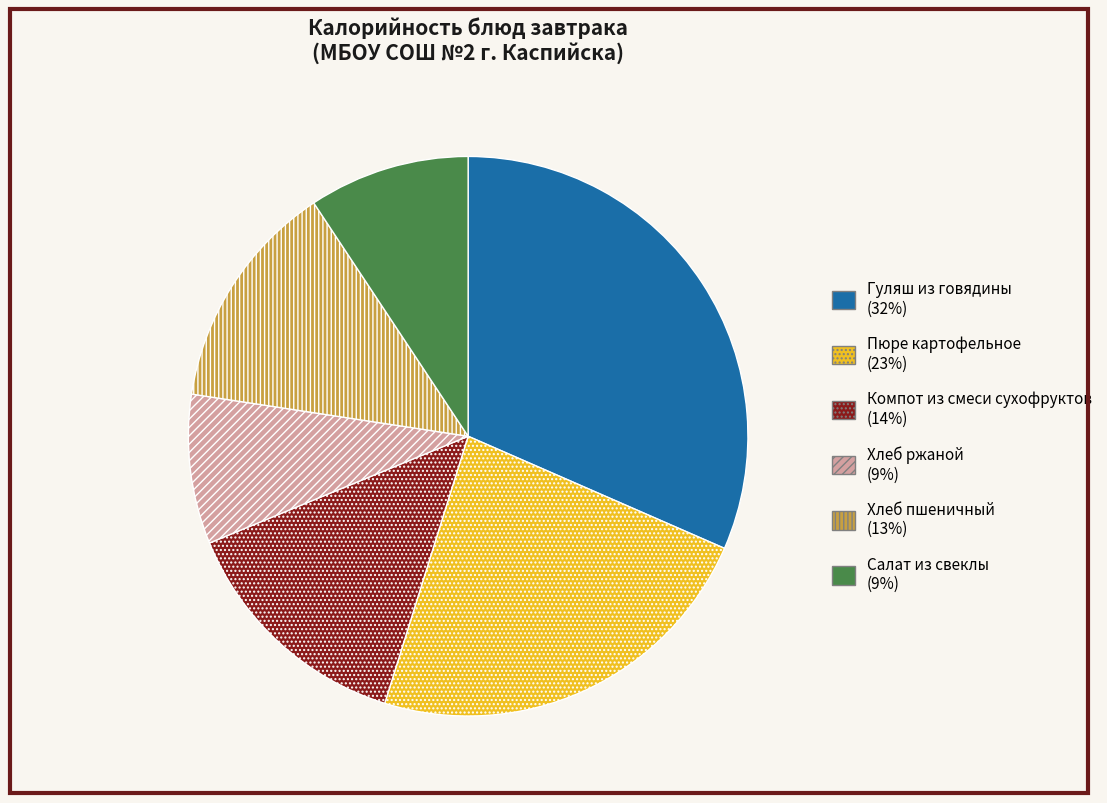

What is the largest slice in the pie chart?

Гуляш из говядины